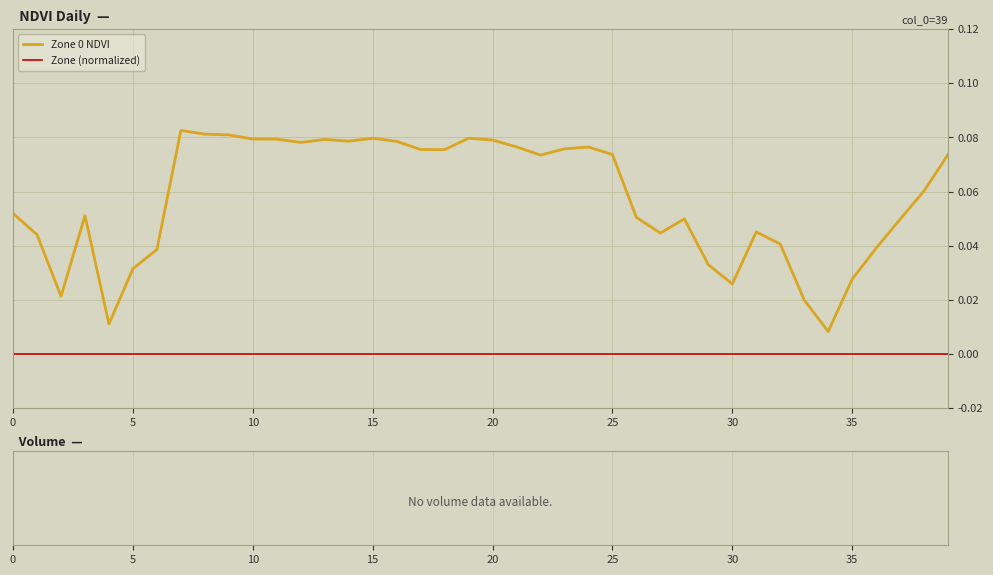

True or false: Zone (normalized) and Zone 0 NDVI intersect in this chart.

False